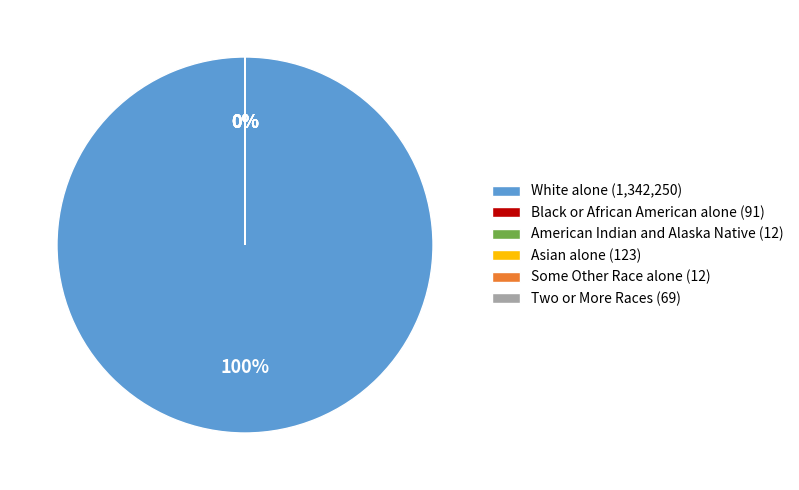

Which slice is the largest?

White alone (1,342,250)